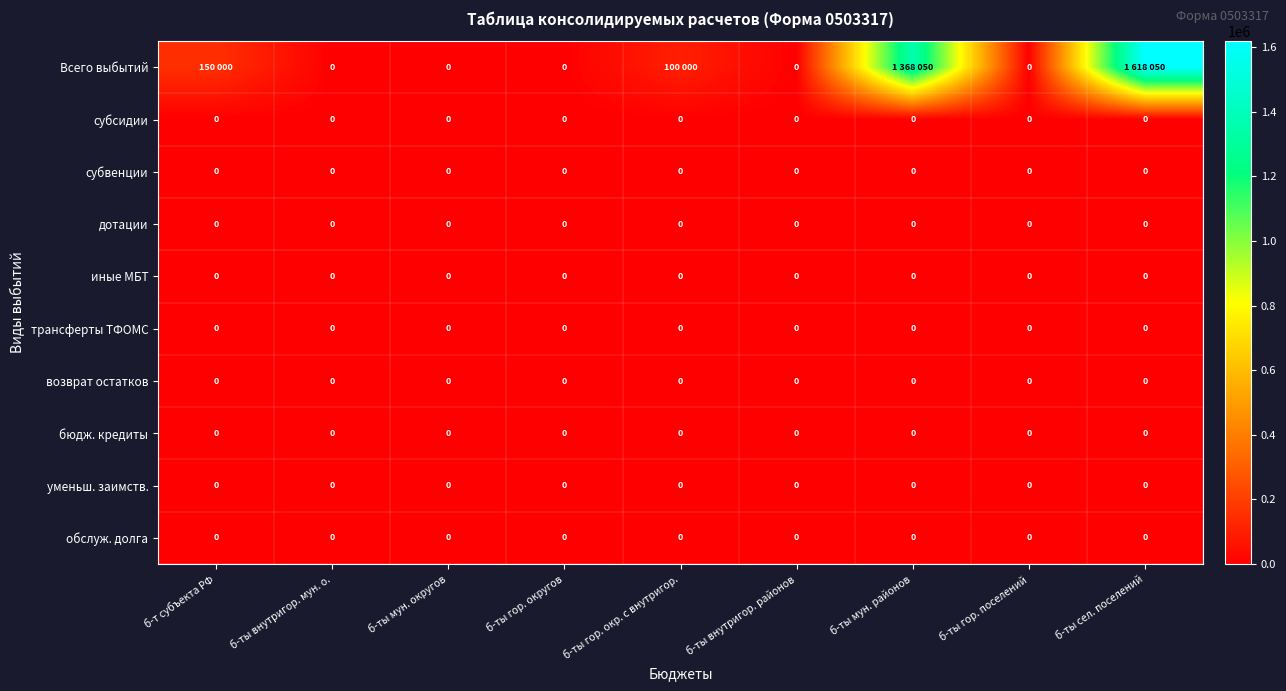

True or false: уменьш. заимств. has a value of 0 at б-ты сел. поселений.

True